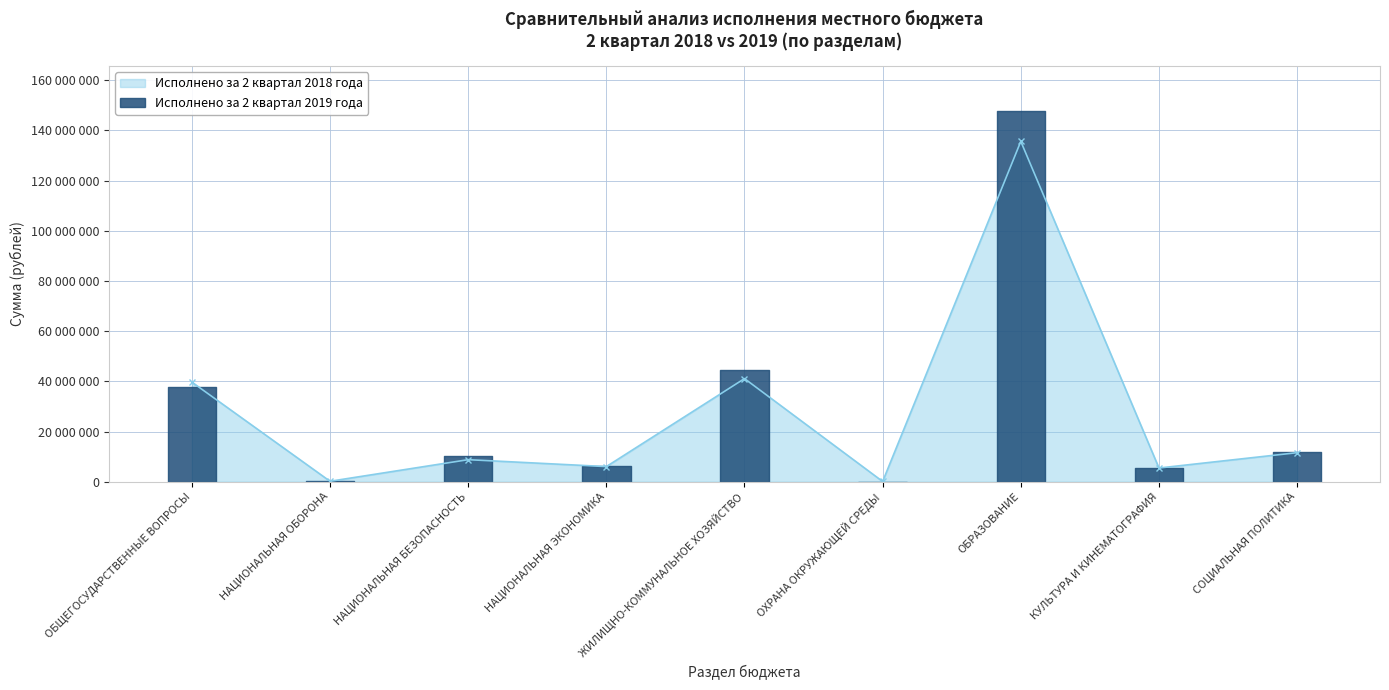

Reading right to left, what are all the values shown in this chart?

СОЦИАЛЬНАЯ ПОЛИТИКА=11573115.7	КУЛЬТУРА И КИНЕМАТОГРАФИЯ=5462924.0	ОБРАЗОВАНИЕ=135617373.8	ОХРАНА ОКРУЖАЮЩЕЙ СРЕДЫ=99999.0	ЖИЛИЩНО-КОММУНАЛЬНОЕ ХОЗЯЙСТВО=41094301.3	НАЦИОНАЛЬНАЯ ЭКОНОМИКА=6029417.1	НАЦИОНАЛЬНАЯ БЕЗОПАСНОСТЬ=8789525.3	НАЦИОНАЛЬНАЯ ОБОРОНА=183573.3	ОБЩЕГОСУДАРСТВЕННЫЕ ВОПРОСЫ=39702284.2